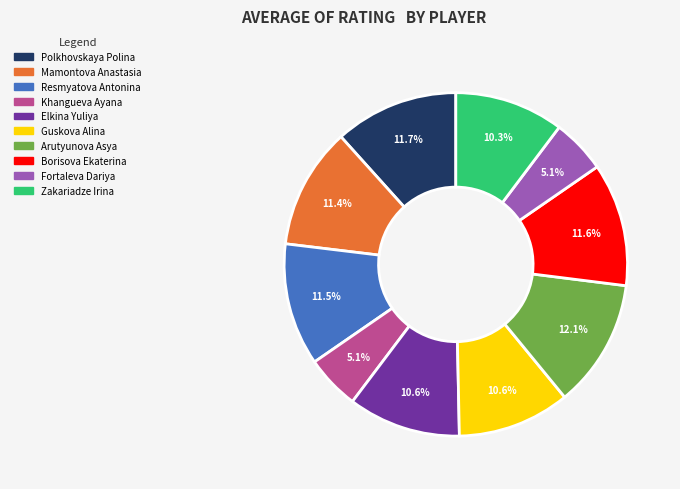

Is there any slice that represents more than half of the pie?

No